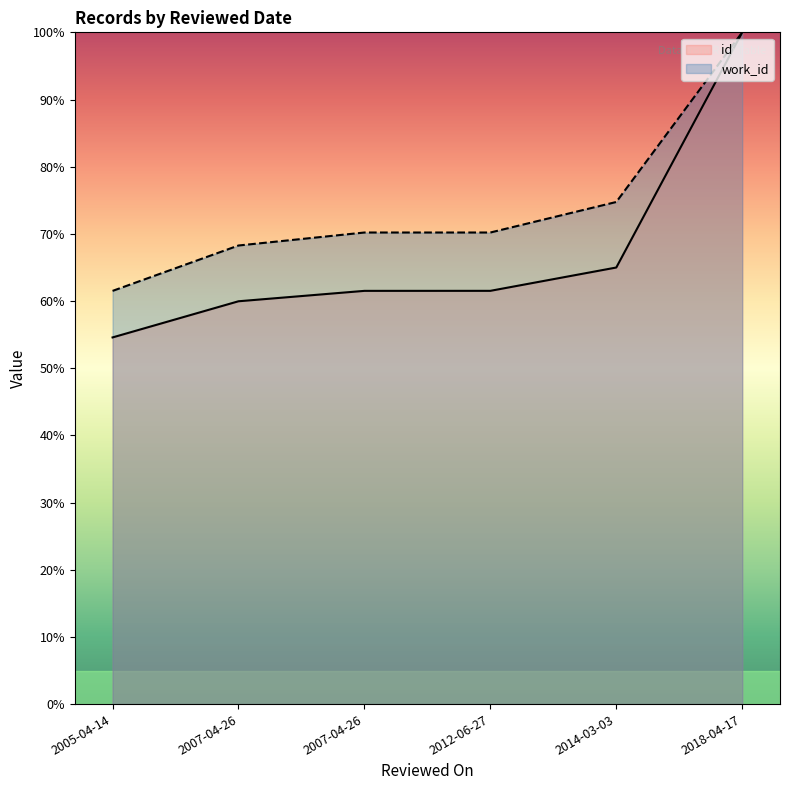

Where does the work_id series first go above 70?

2007-04-26